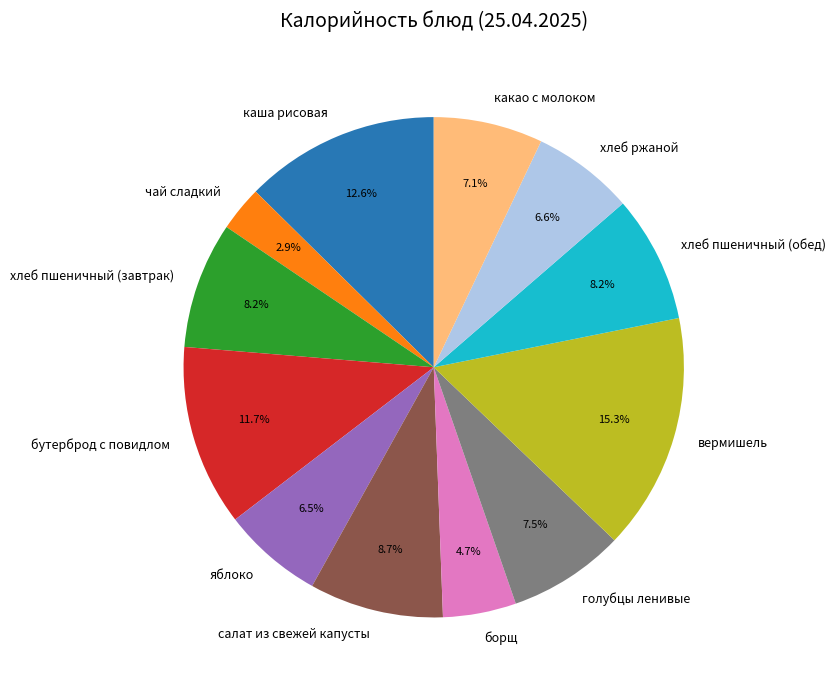

Does какао с молоком represent more than half of the total?

No